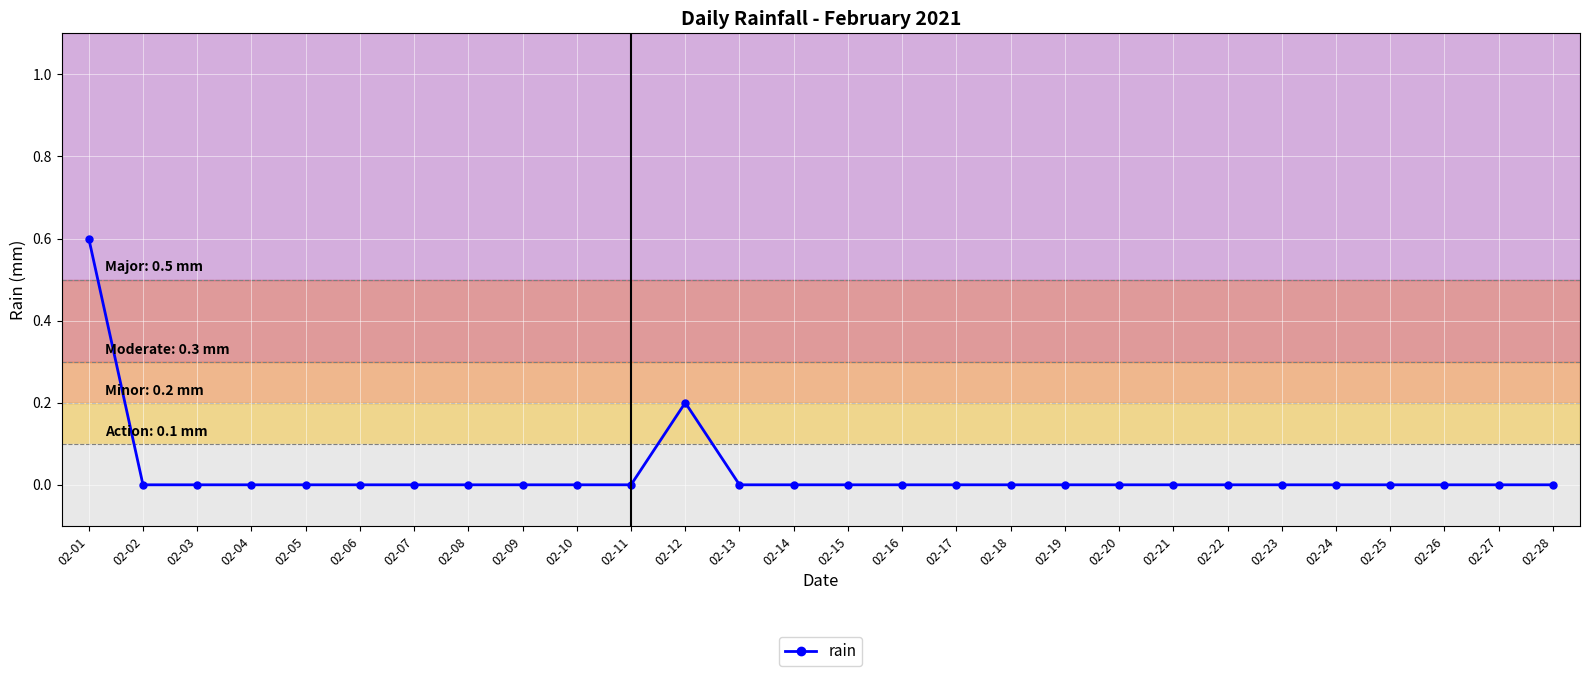

Is it true that the value at 02-22 is 0.0?

True